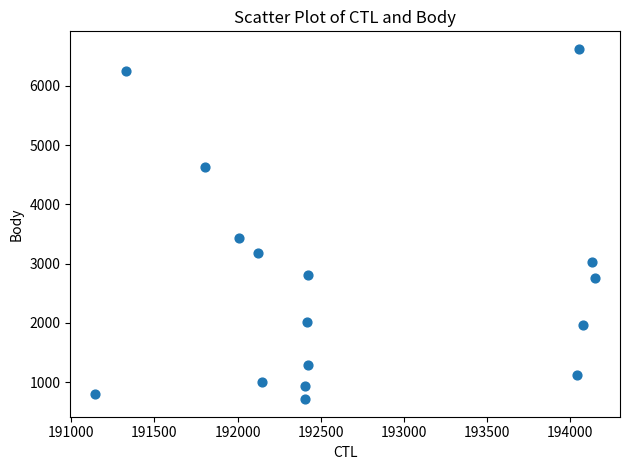

What Y value in the scatter plot is closest to 3668?

3440